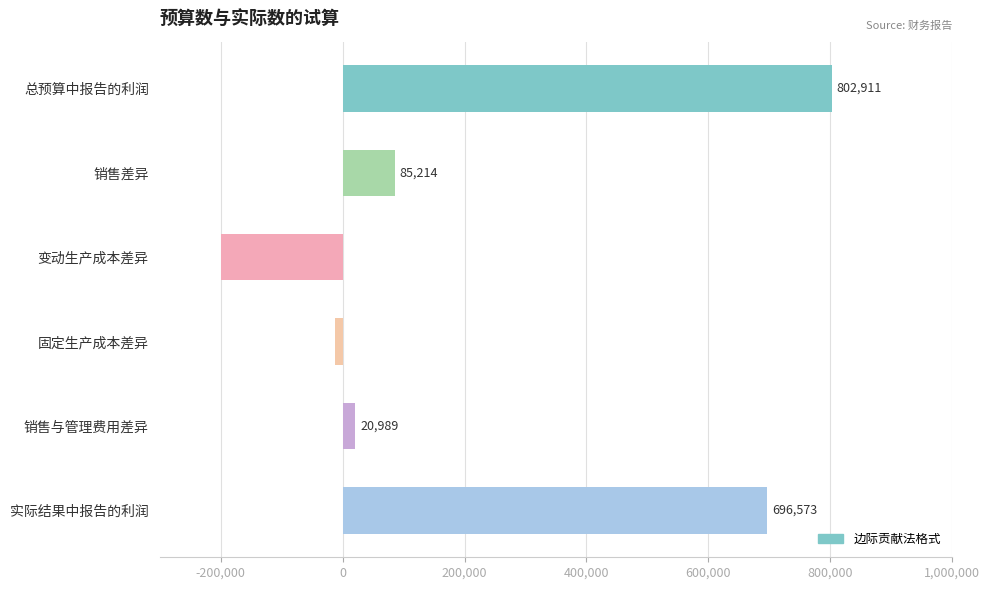

How many data points are less than 85214?

3